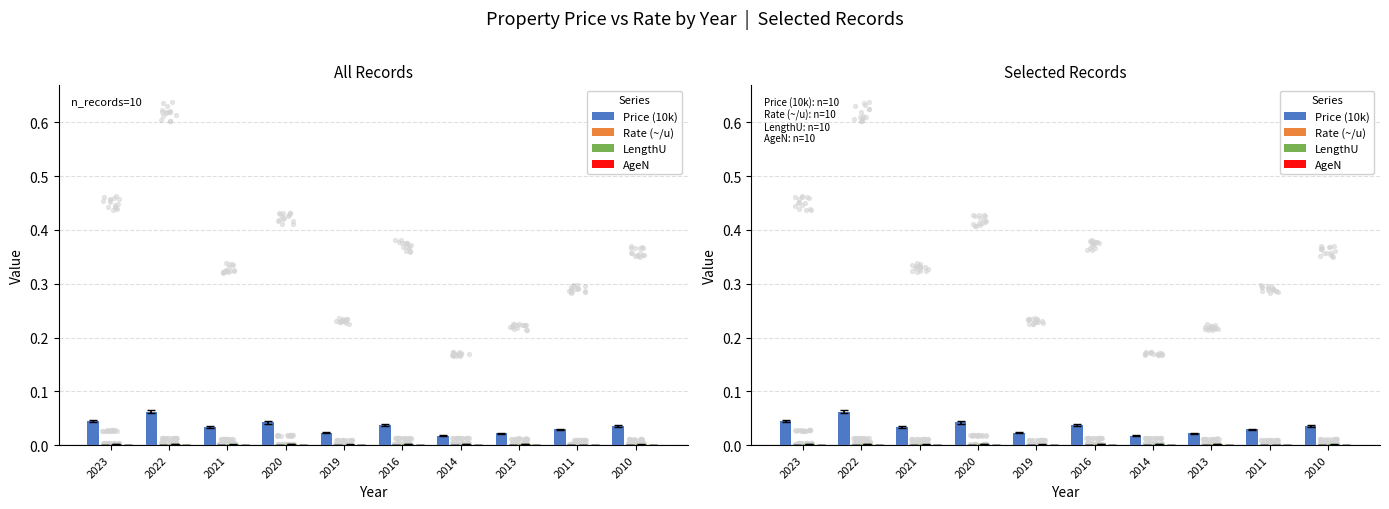

Which series has the largest total across all categories?

Price (10k)